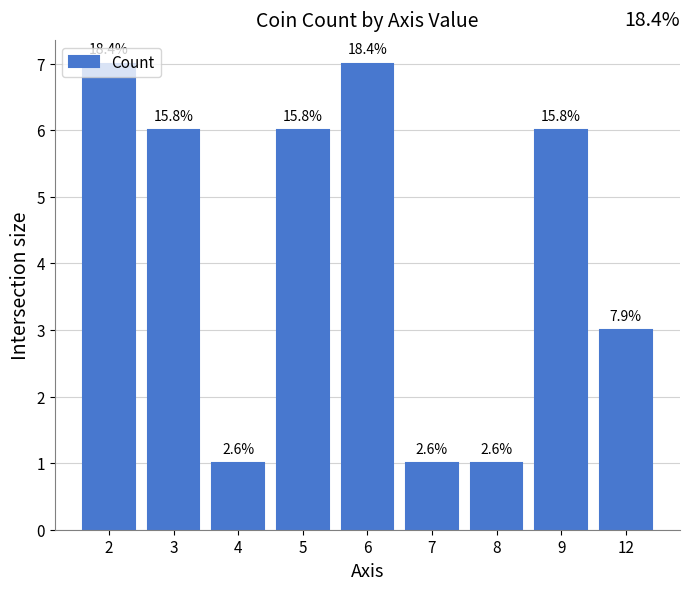

Count the values in the range 1 to 6.

7